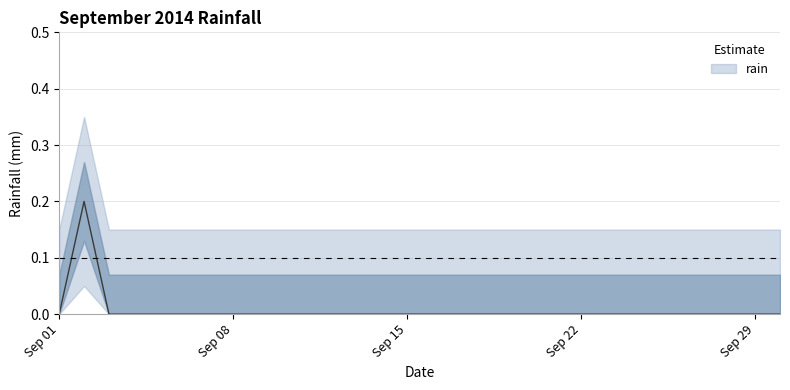

List the labels in order of value, smallest first.

2014-09-01, 2014-09-03, 2014-09-04, 2014-09-05, 2014-09-06, 2014-09-07, 2014-09-08, 2014-09-09, 2014-09-10, 2014-09-11, 2014-09-12, 2014-09-13, 2014-09-14, 2014-09-15, 2014-09-16, 2014-09-17, 2014-09-18, 2014-09-19, 2014-09-20, 2014-09-21, 2014-09-22, 2014-09-23, 2014-09-24, 2014-09-25, 2014-09-26, 2014-09-27, 2014-09-28, 2014-09-29, 2014-09-30, 2014-09-02